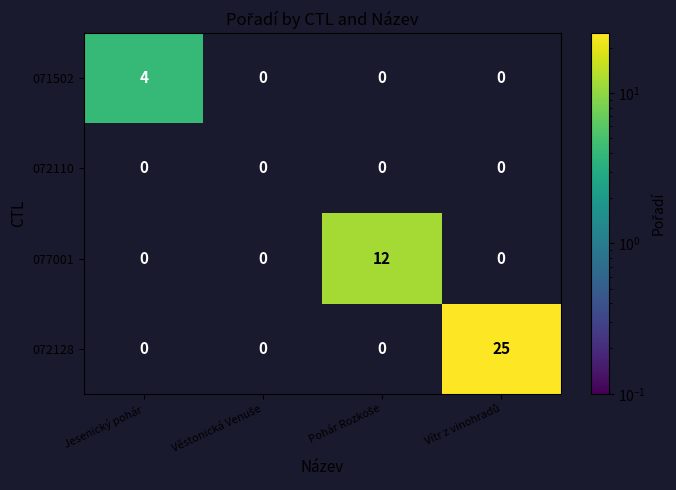

Which series has the largest total across all categories?

072128